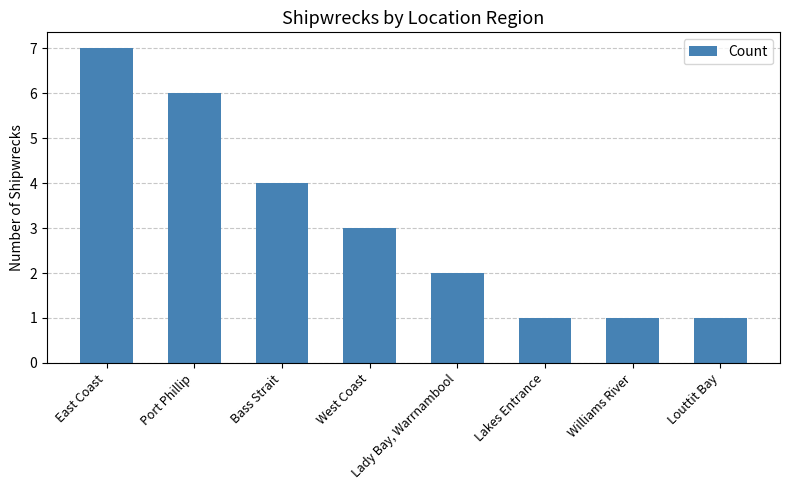

How many values are between 1 and 6?

7